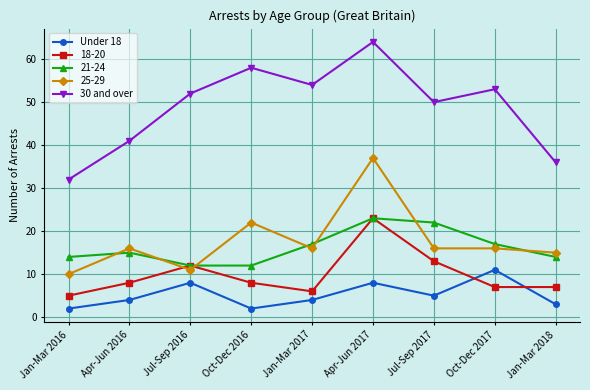

What position from the left is Apr-Jun 2017?

6